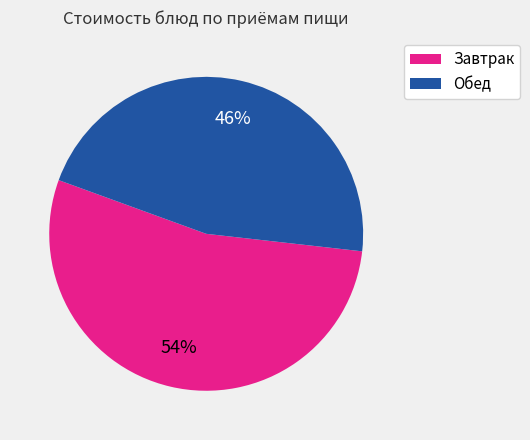

How many segments does this pie chart have?

2